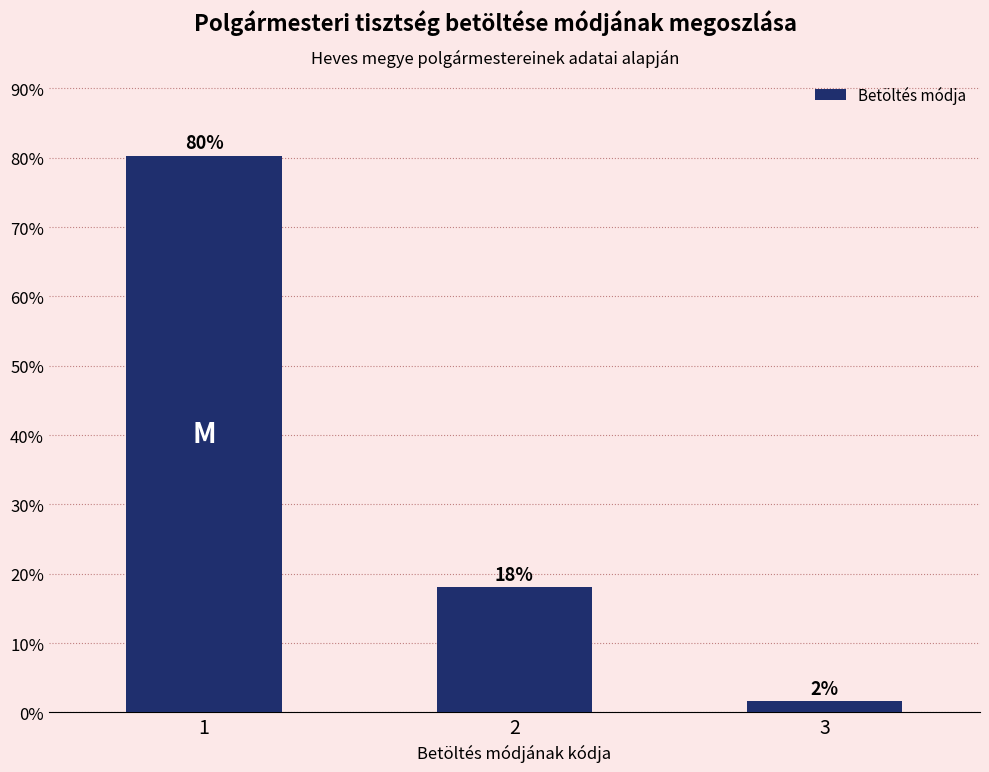

What is the maximum value shown in the chart?

80.3